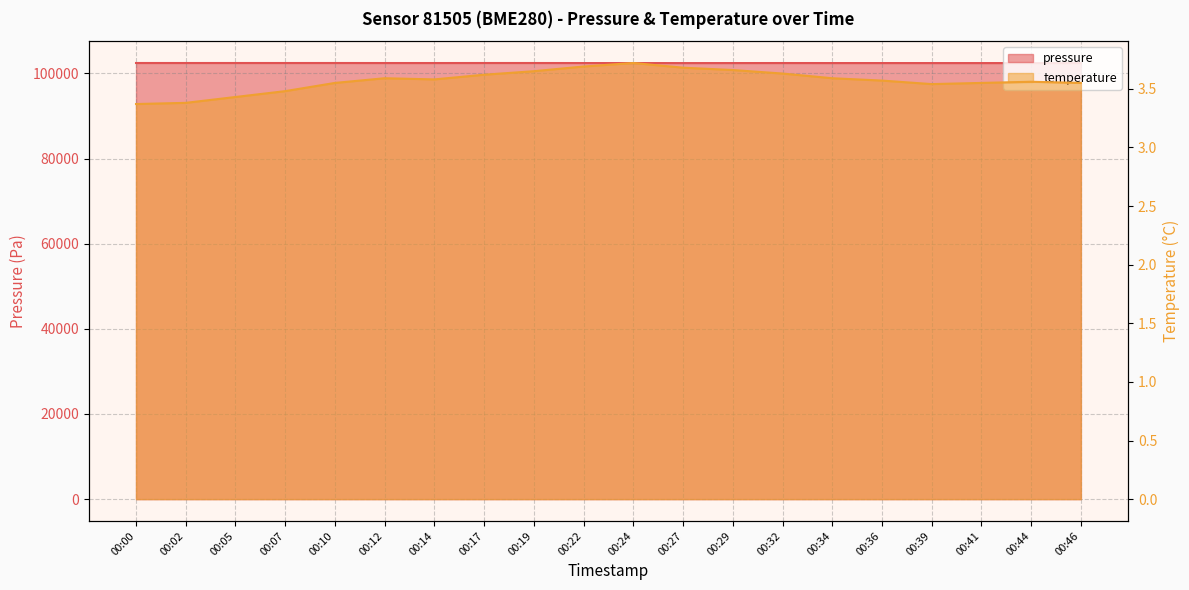

How many interior local peaks does the pressure series have?

5